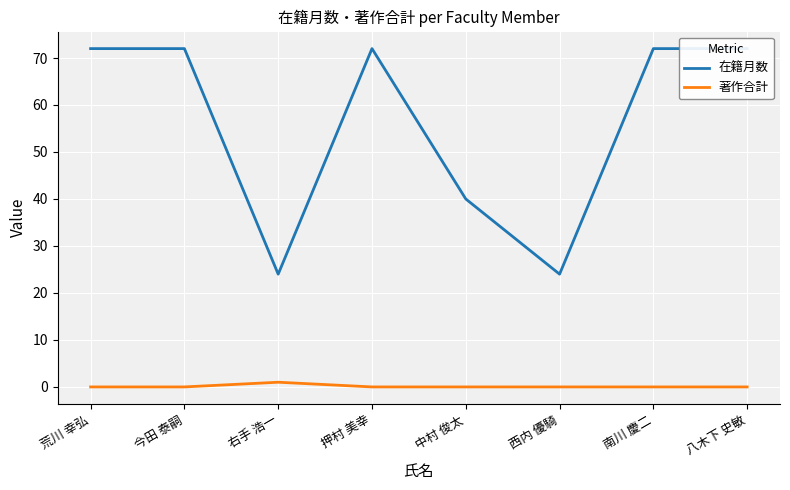

Rank the series by their average value, from lowest to highest.

著作合計, 在籍月数